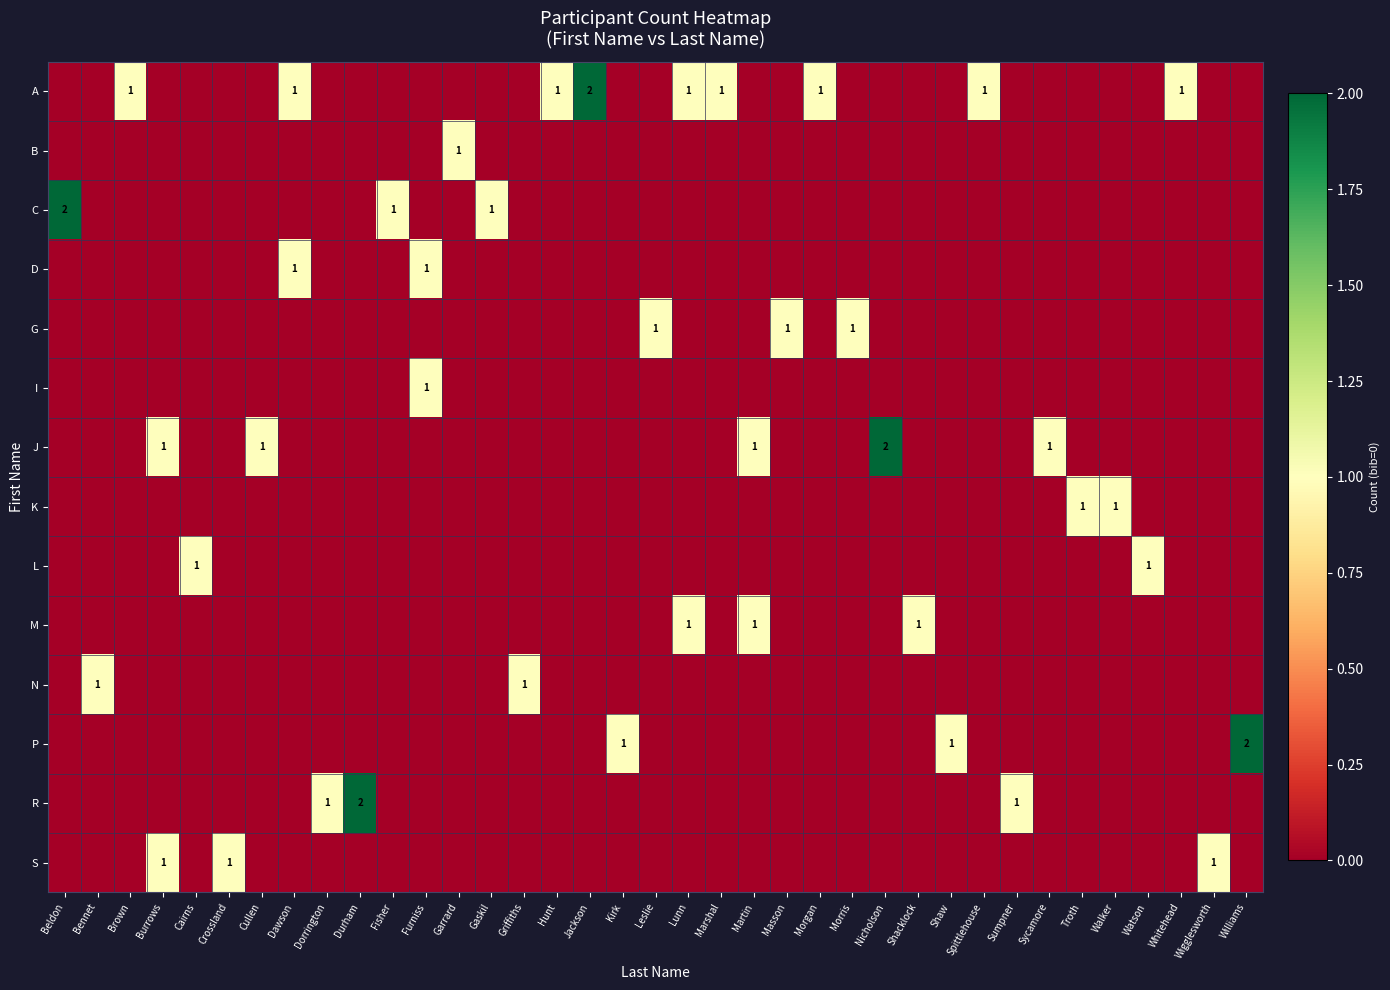

The K series shows 1 at Walker. True or false?

True